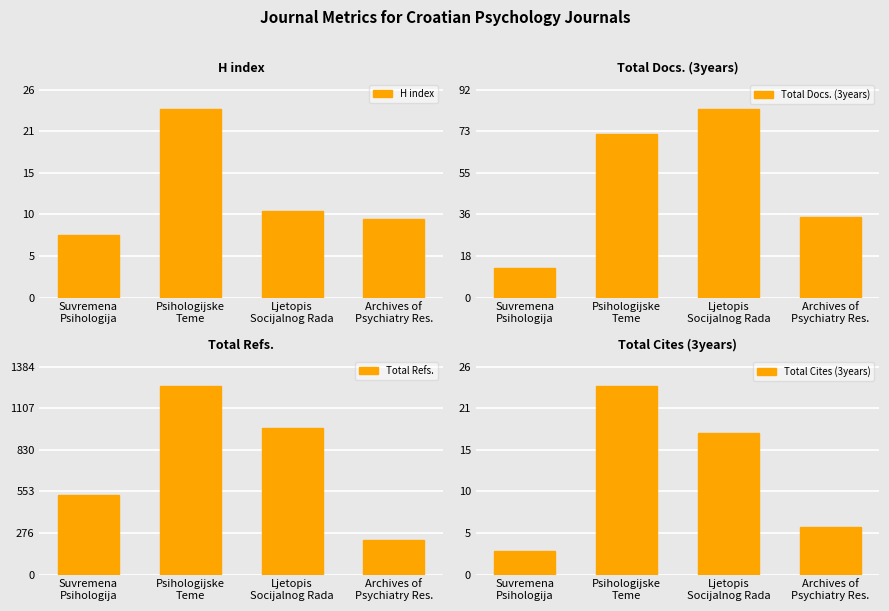

At which category is the sum across all series the highest?

Psihologijske
Teme